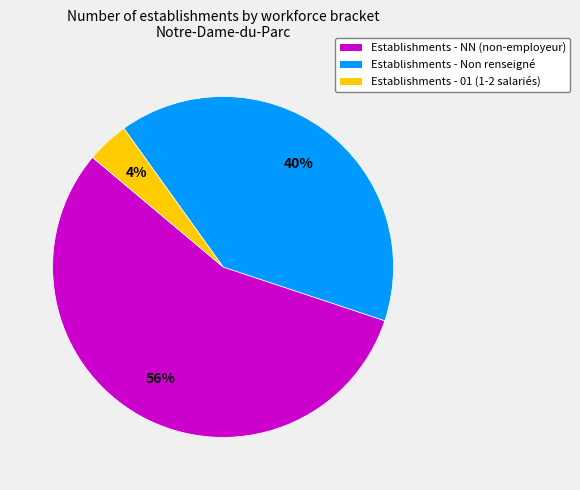

Does any single category account for the majority?

Yes